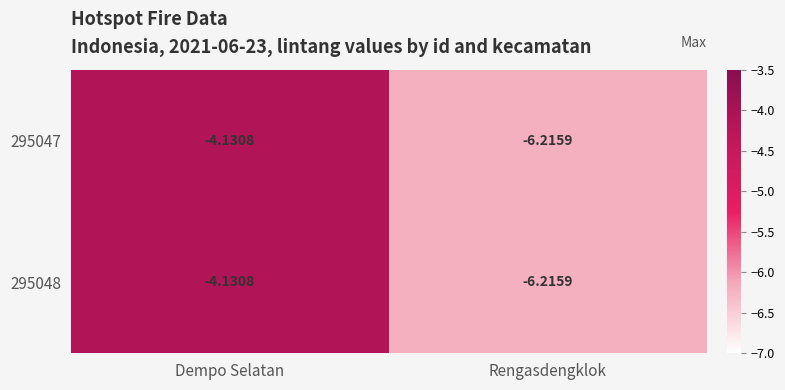

What is the minimum value shown in the chart?

-6.2